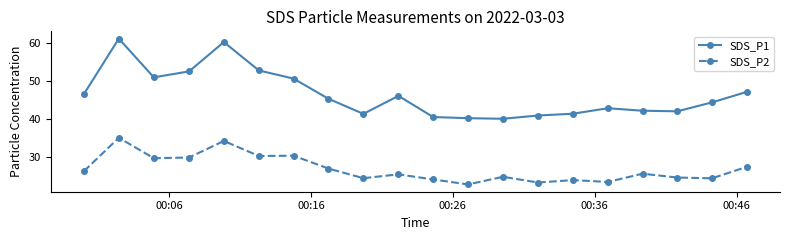

What is the value of the SDS_P1 point at the 1st from the left?

46.5